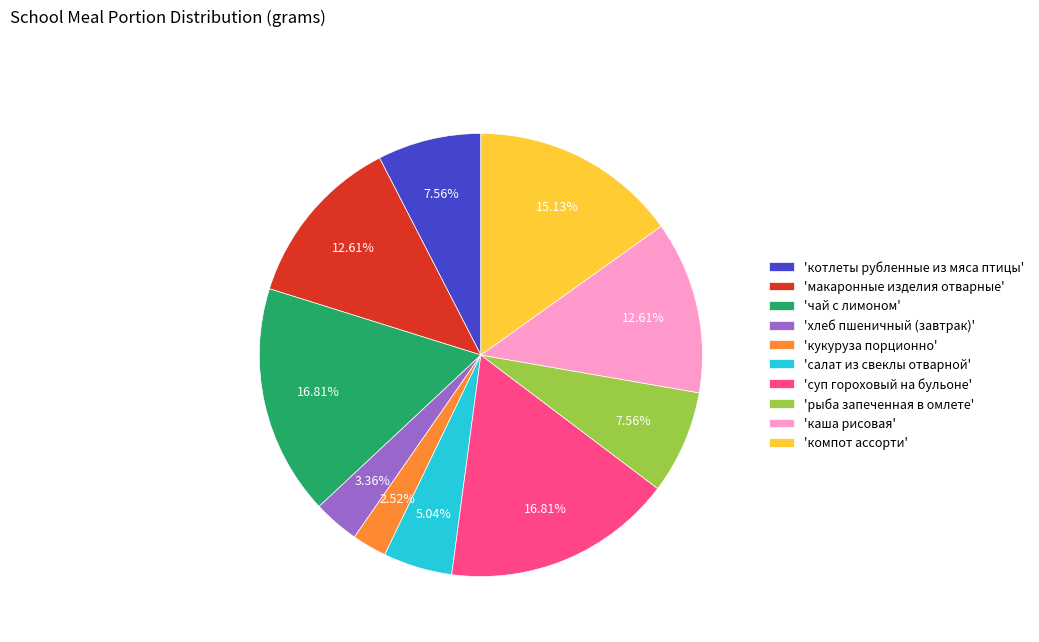

To the nearest percent, what is the average slice percentage?

10%